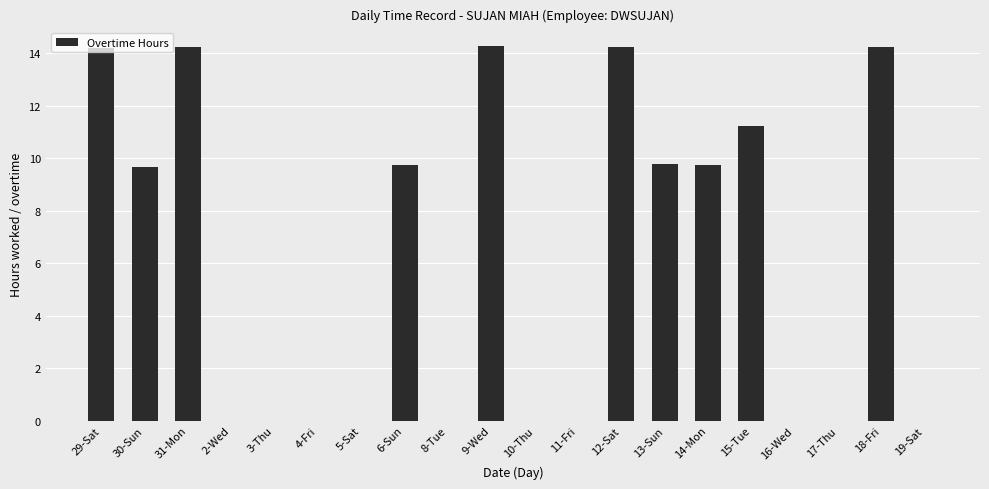

Are the bars grouped side by side (vs. stacked)?

No